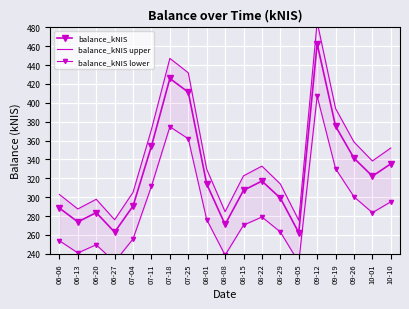

Is this an area chart (filled region under the line)?

No